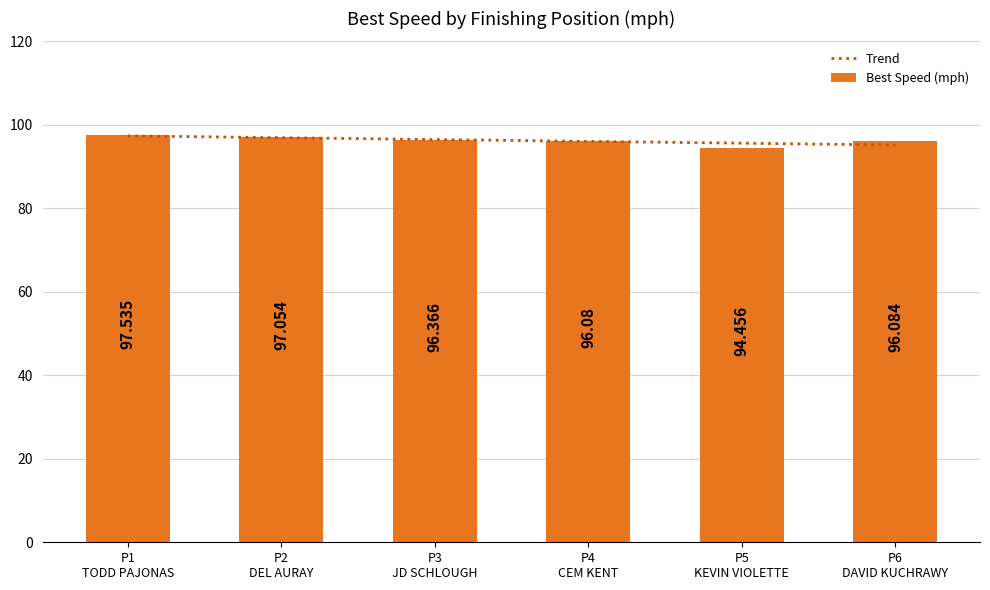

Reading right to left, extract all data points from this chart.

Trend: 95.2	95.6	96.0	96.5	96.9	97.4
Best Speed (mph): 96.1	94.5	96.1	96.4	97.1	97.5